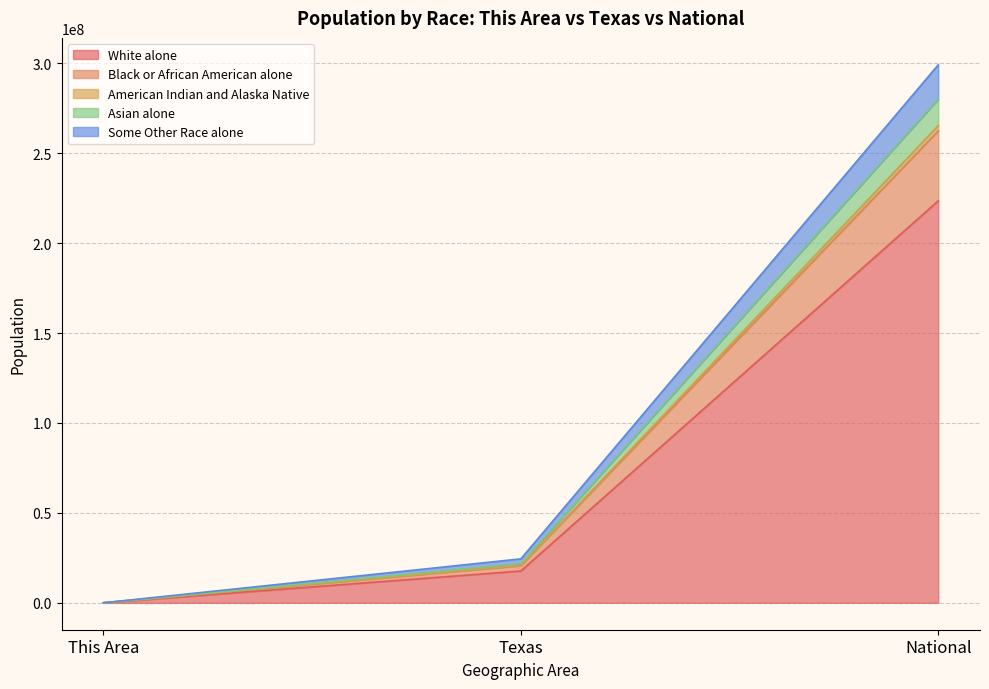

What is the average value of the White alone series?

80423144